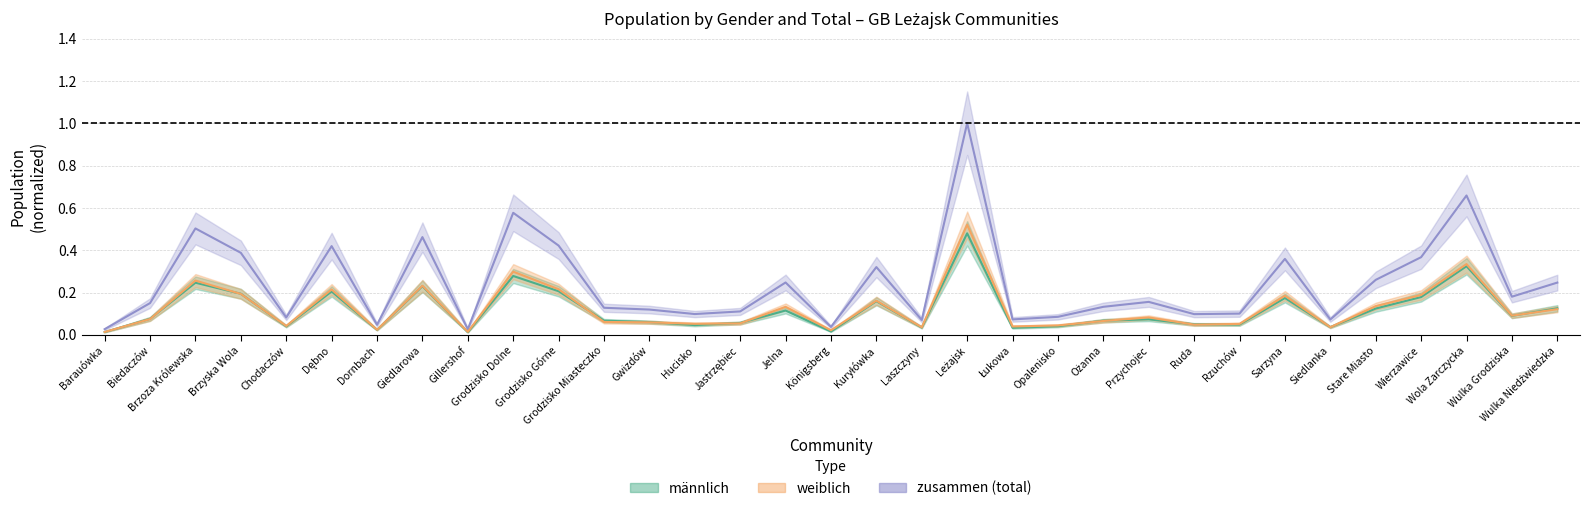

True or false: männlich has a value of 0.2 at Wola Zarczycka.

False